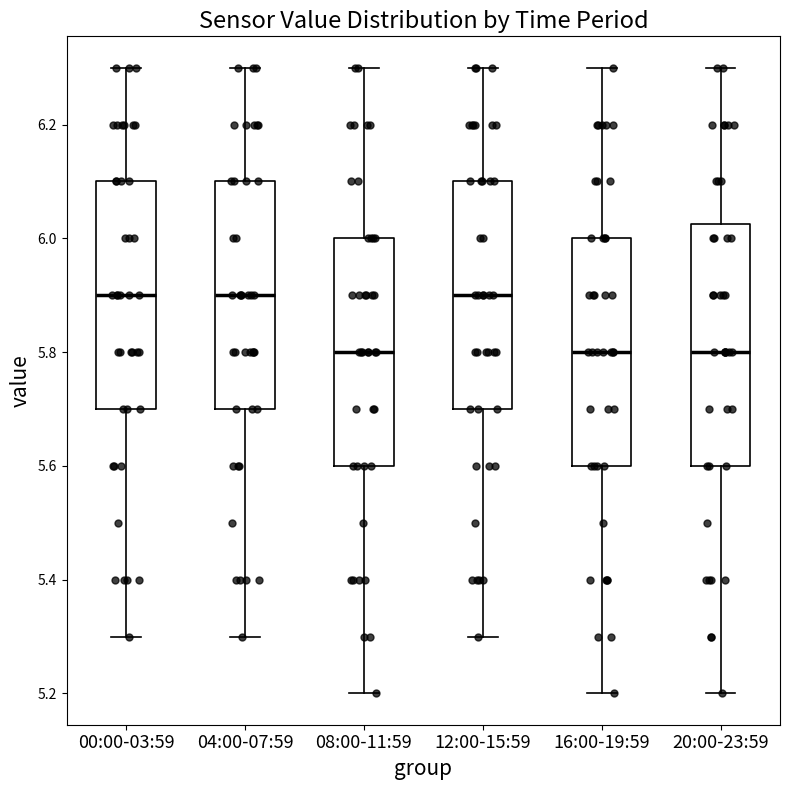

Comparing the boxes themselves (not the whiskers), which one is the tallest?

20:00-23:59